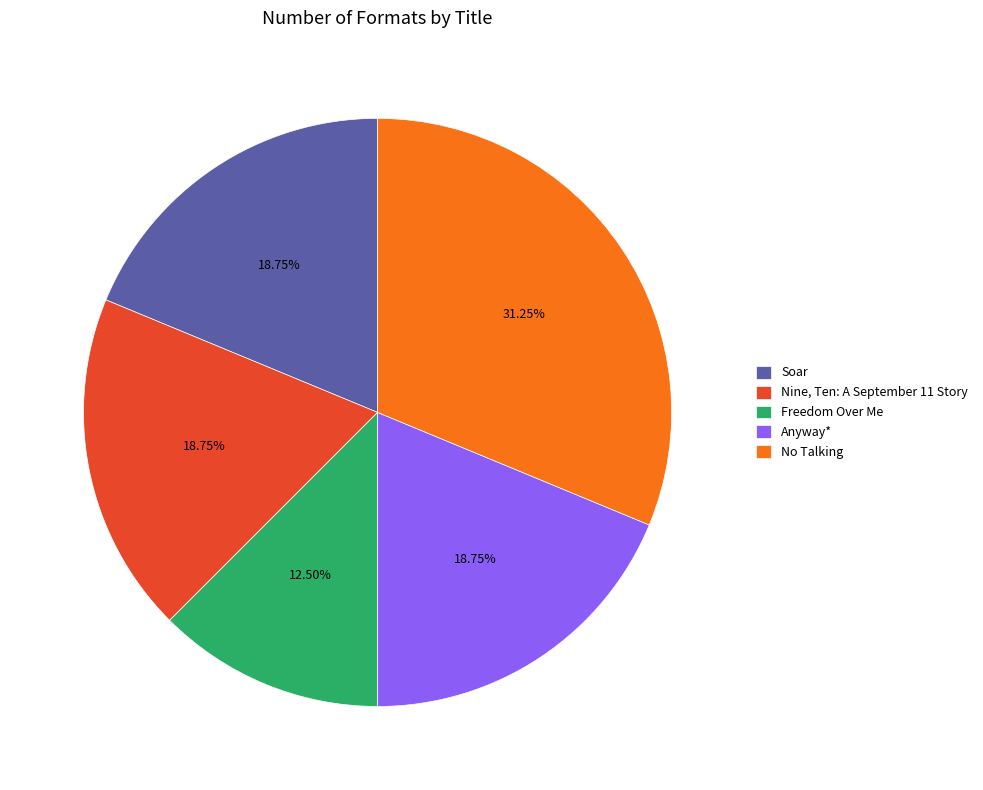

What is the largest slice in the pie chart?

No Talking